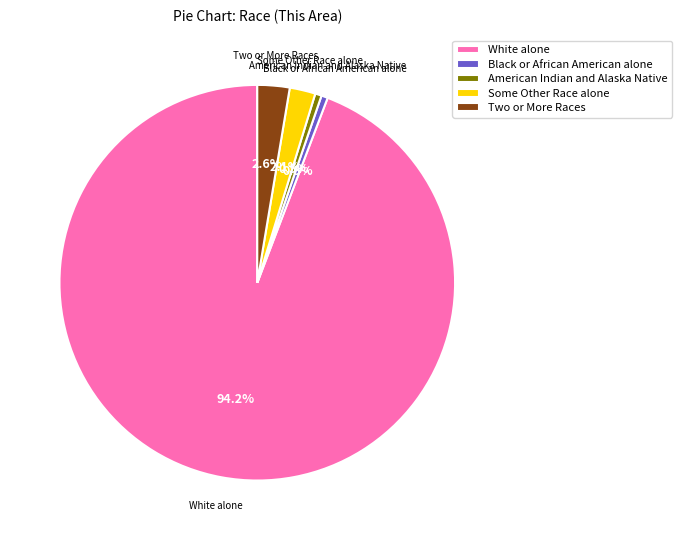

What is the majority slice?

White alone